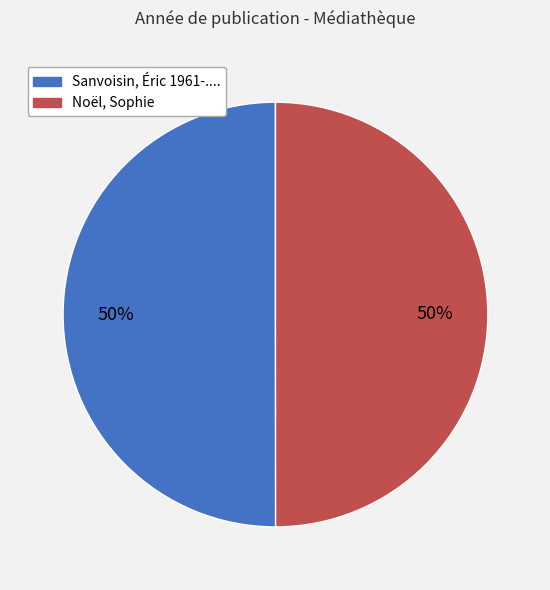

How many slices are in this pie chart?

2